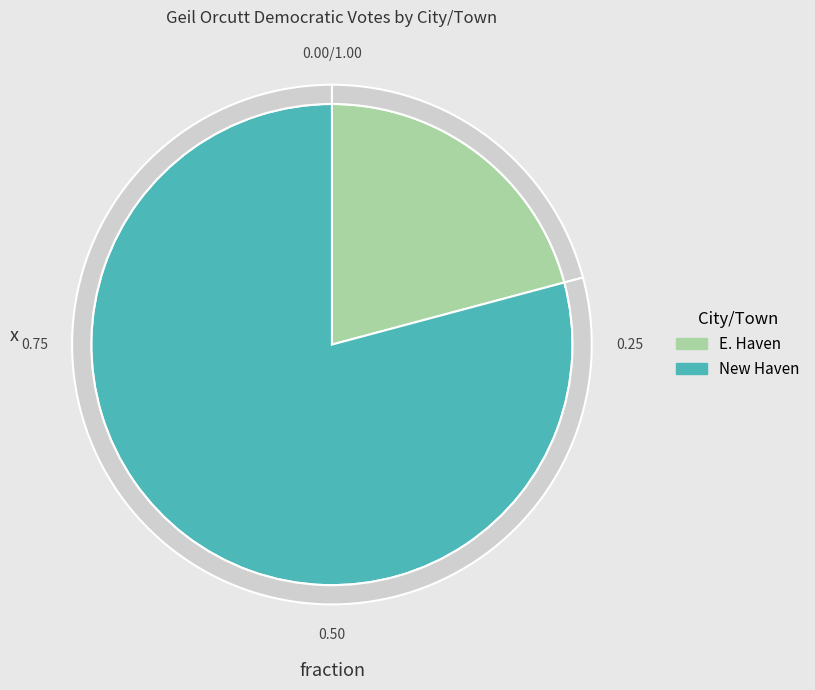

Which slice is the largest?

New Haven